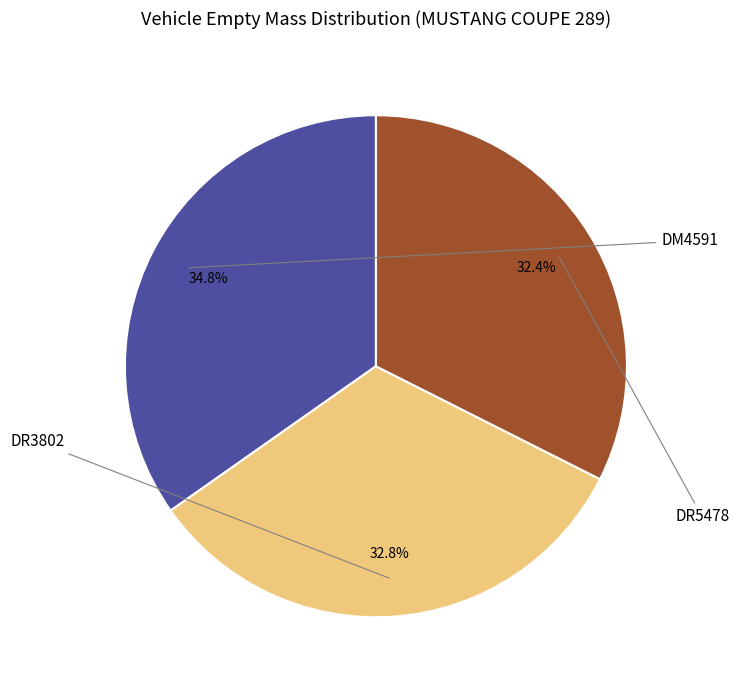

Is there any slice that represents more than half of the pie?

No